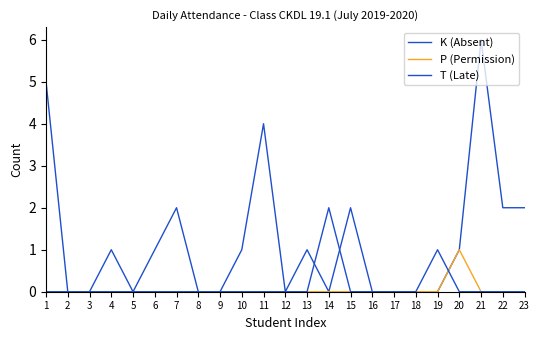

Which series changed the most between 18 and 21?

K (Absent)